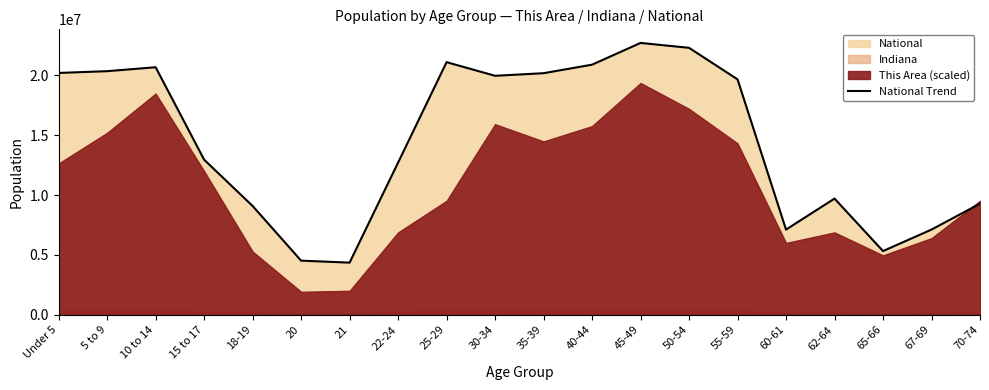

Where is the first local maximum?

10 to 14